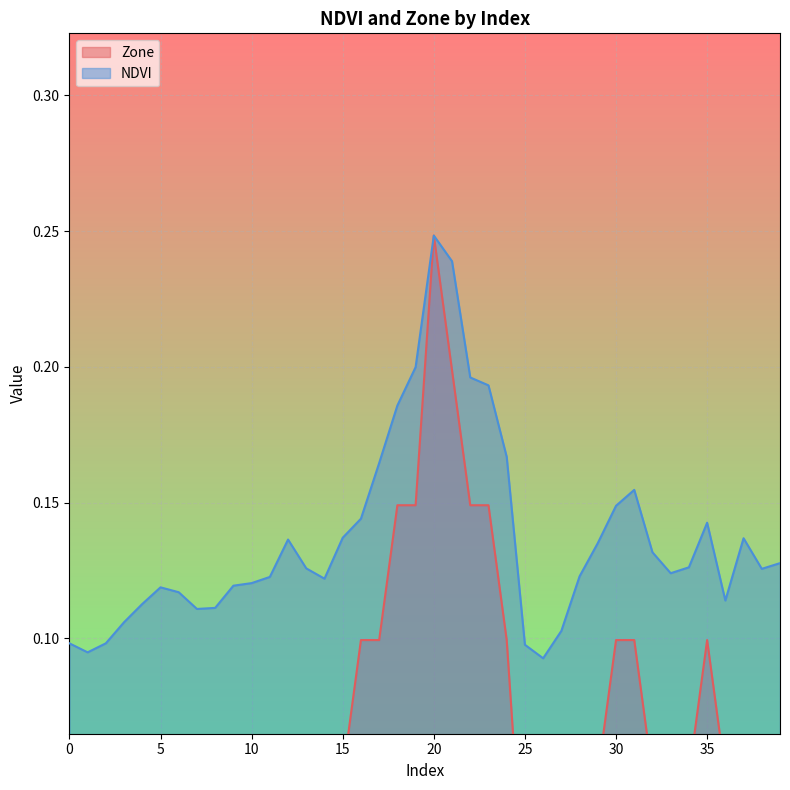

Between 10 and 27, which series saw the biggest shift?

Zone